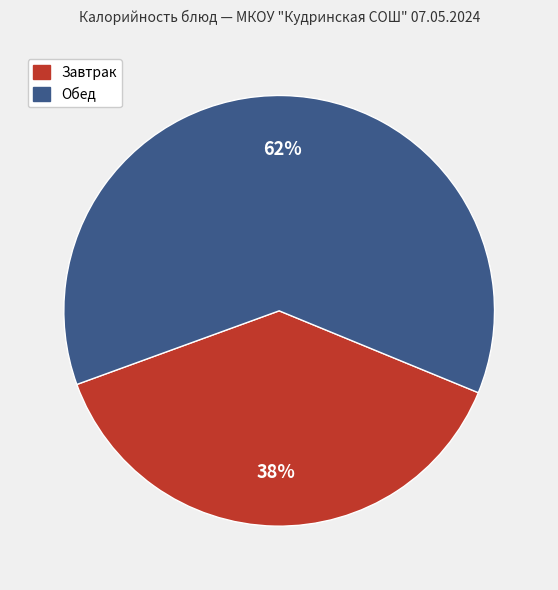

To the nearest percent, what is the difference between the largest and smallest slice percentages?

24%